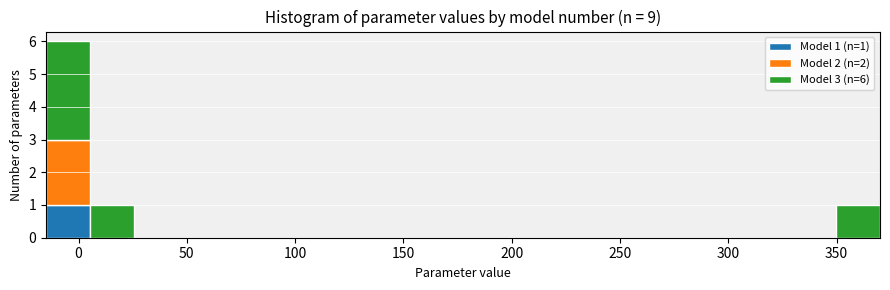

Which range on the x-axis has the tallest stacked bar (by total height)?

-15 to 5